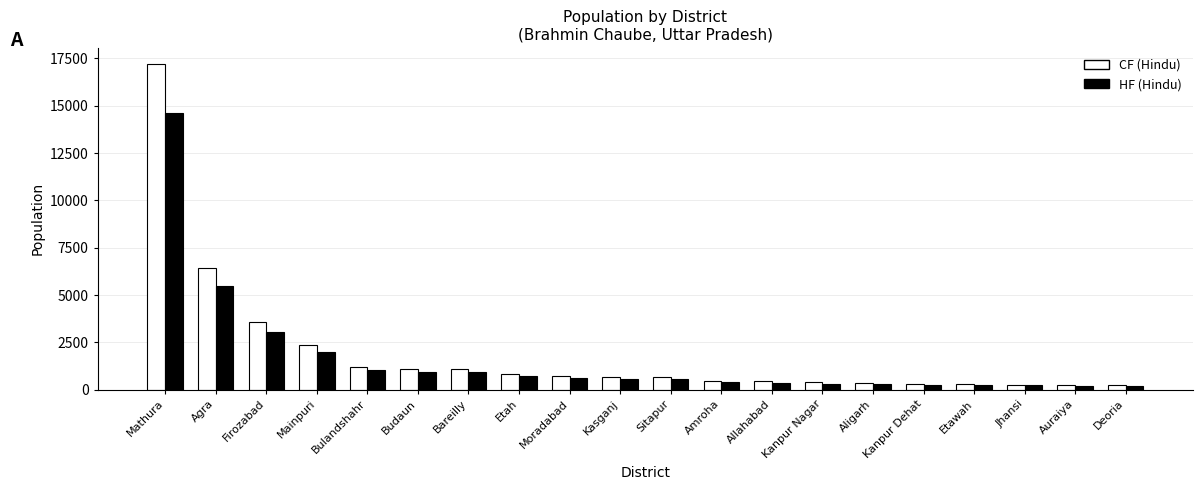

What is the spread (max minus min) of values at Allahabad?

68